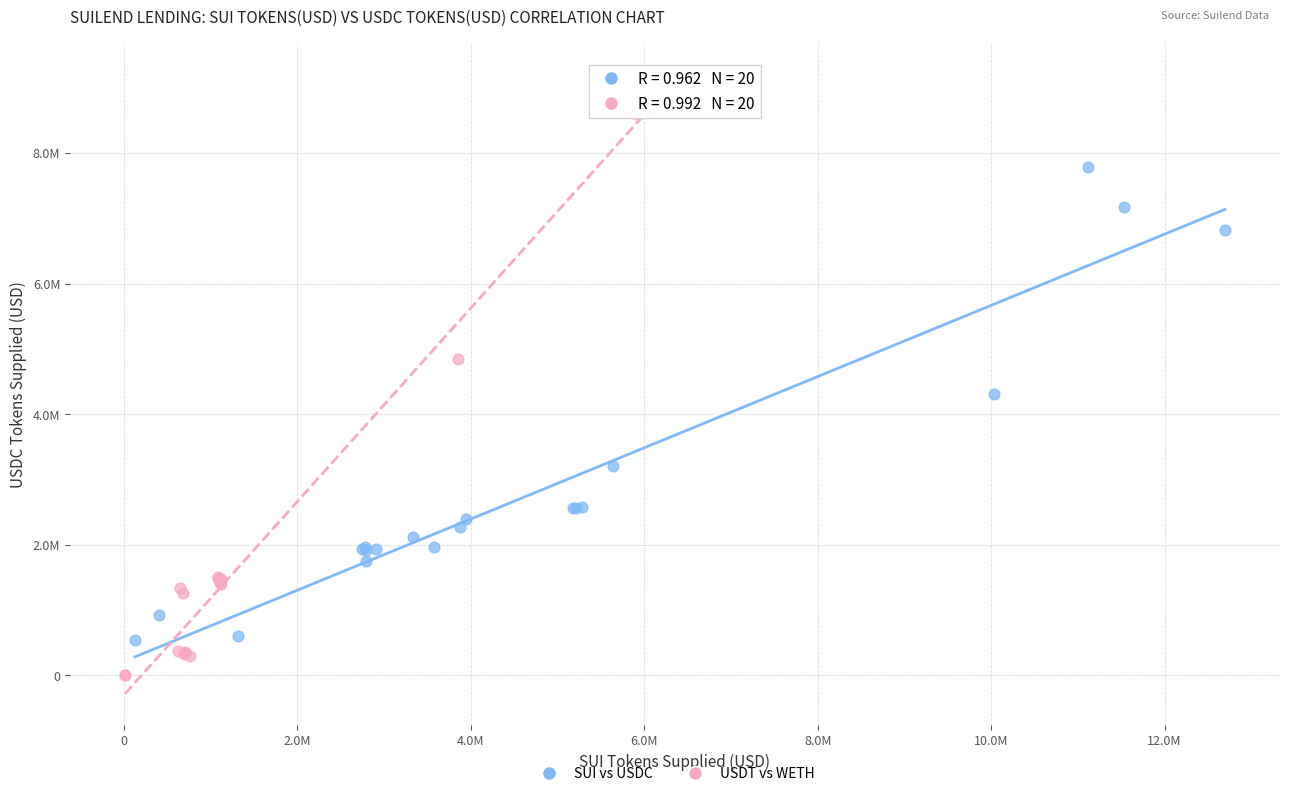

What are all the series names shown in the legend?

SUI vs USDC, USDT vs WETH